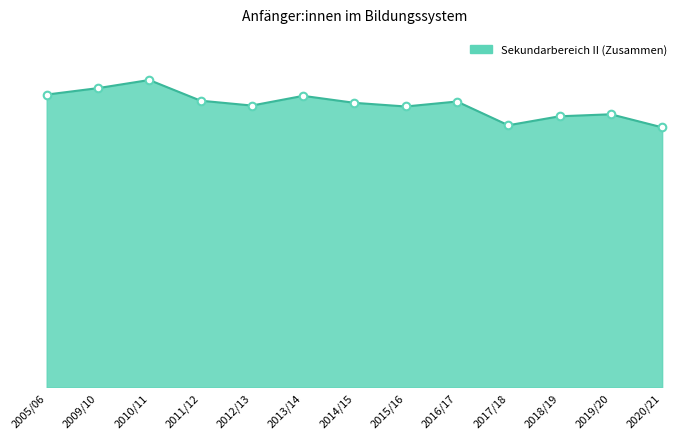

What is the ratio of the value at 2019/20 to the value at 2014/15?

1.0